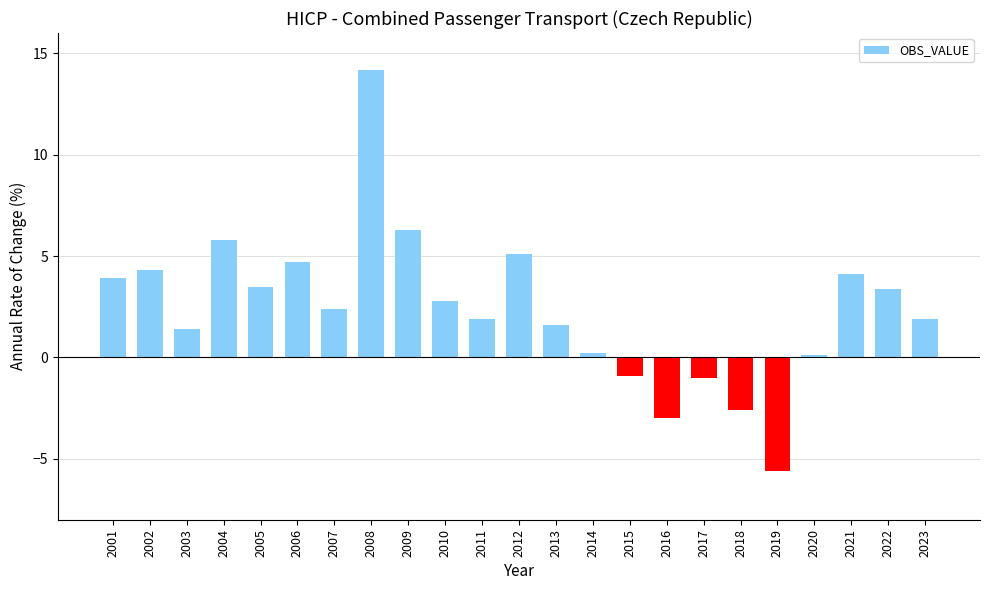

What is the approximate value at 2004?

5.8